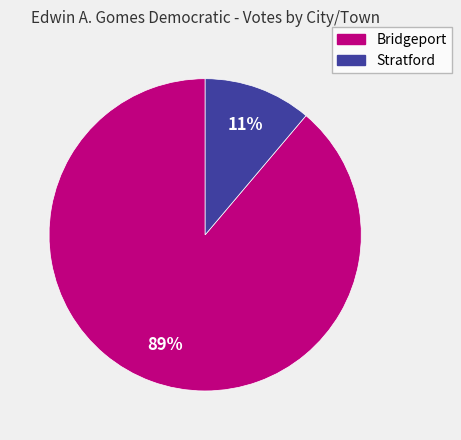

Between Stratford and Bridgeport, which is larger?

Bridgeport